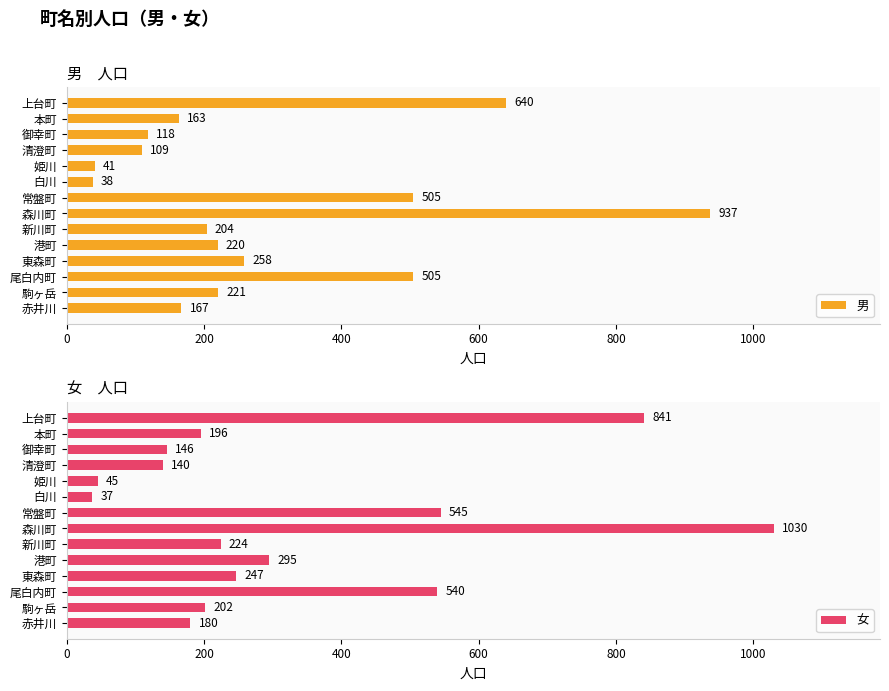

Which series has the widest spread of values?

女